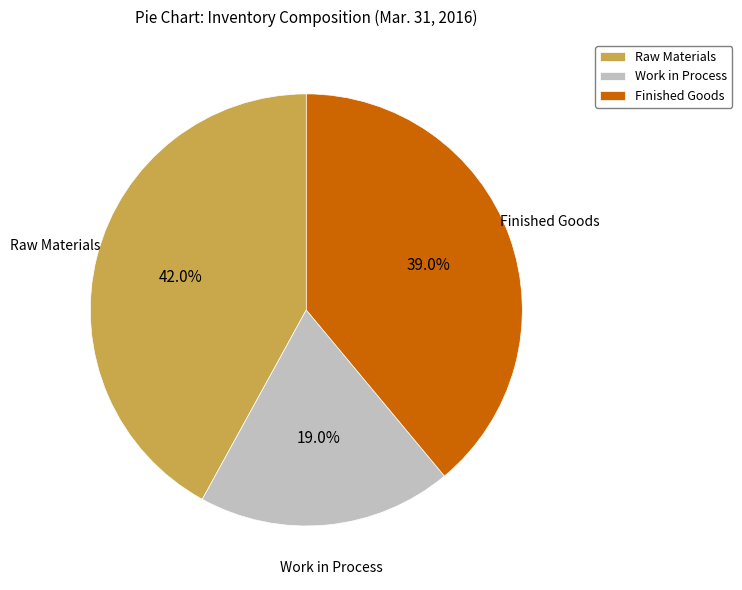

Approximately how many times larger is the value at Work in Process compared to Raw Materials?

0.5